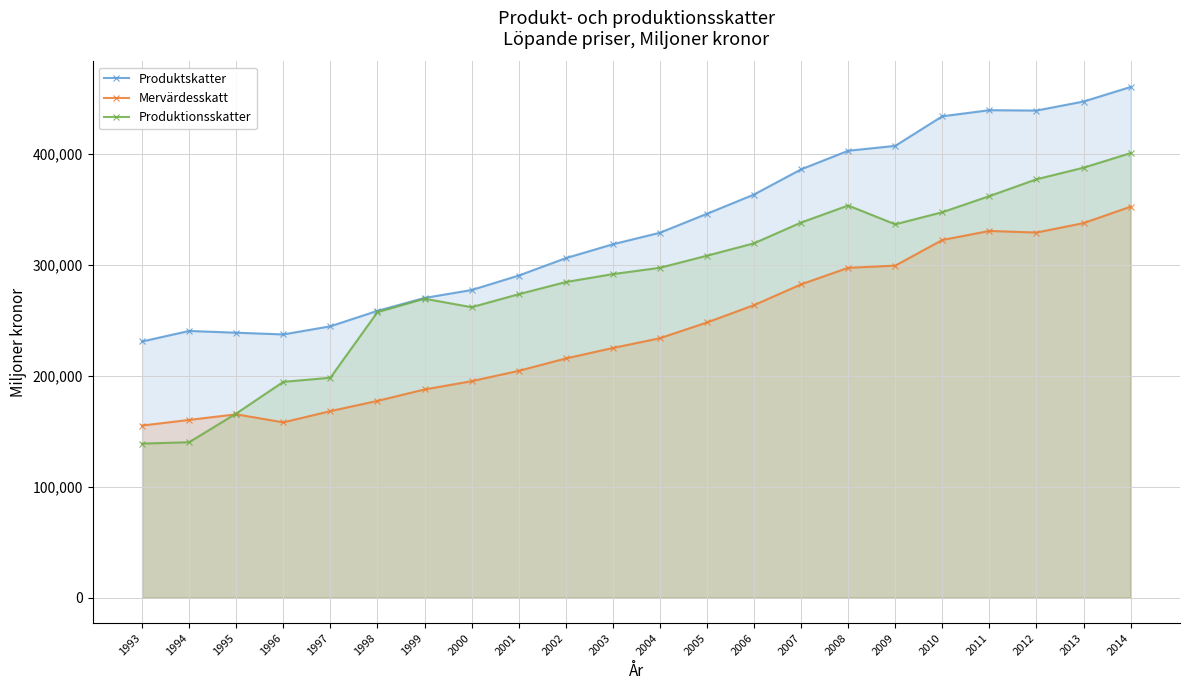

Is it true that Produktskatter equals 719784 at 2013?

False